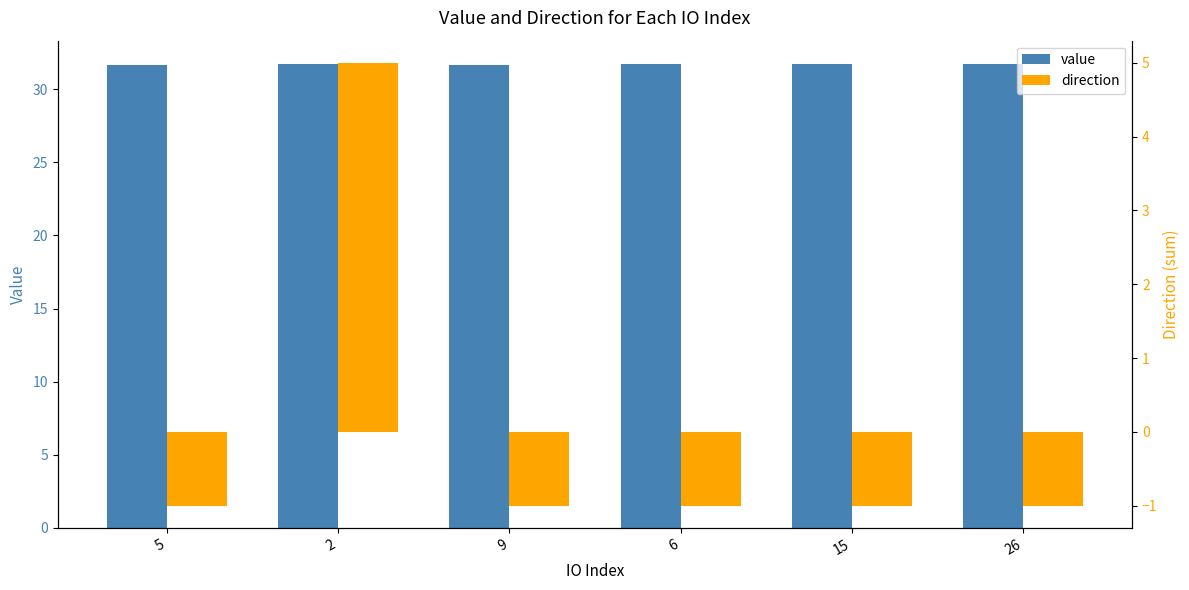

Count the number of categories in the chart.

6